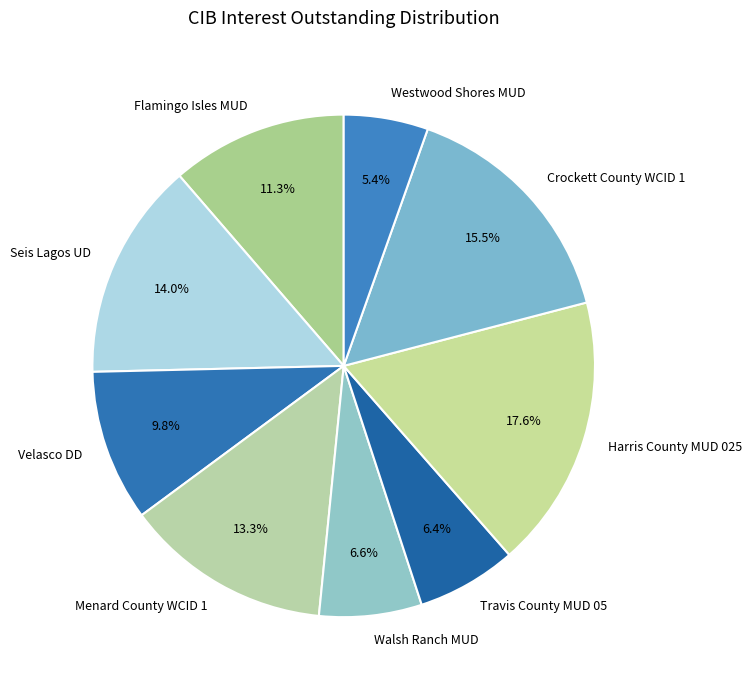

How much of the chart is everything except Walsh Ranch MUD?

93.4%